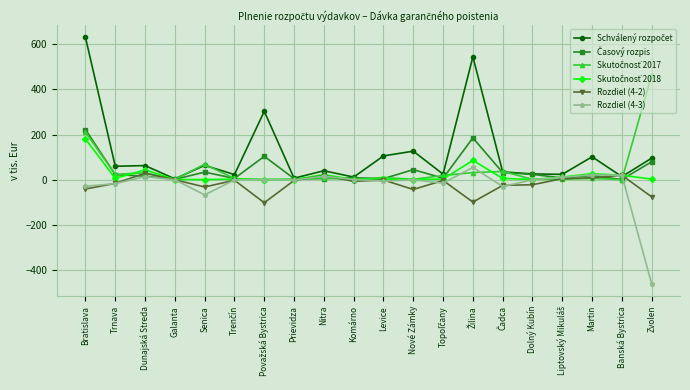

How many interior local peaks does the Rozdiel (4-3) series have?

6